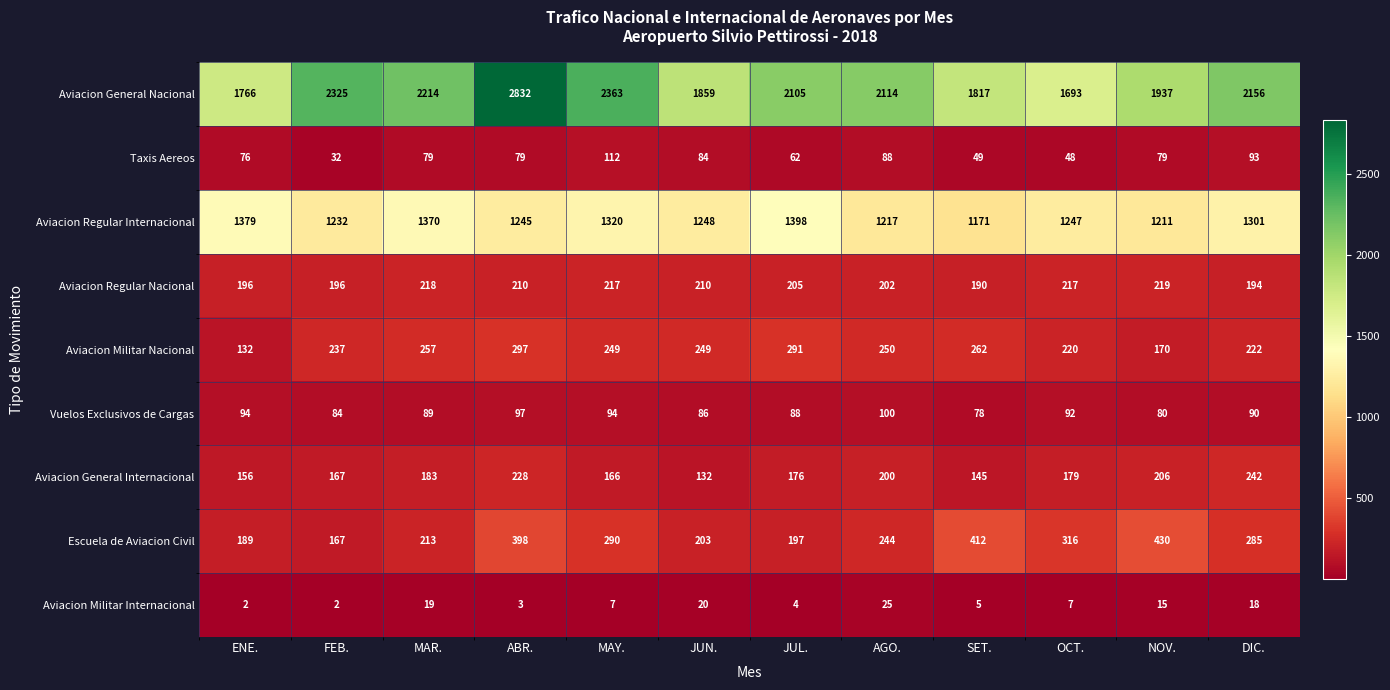

What is the minimum value shown in the chart?

2